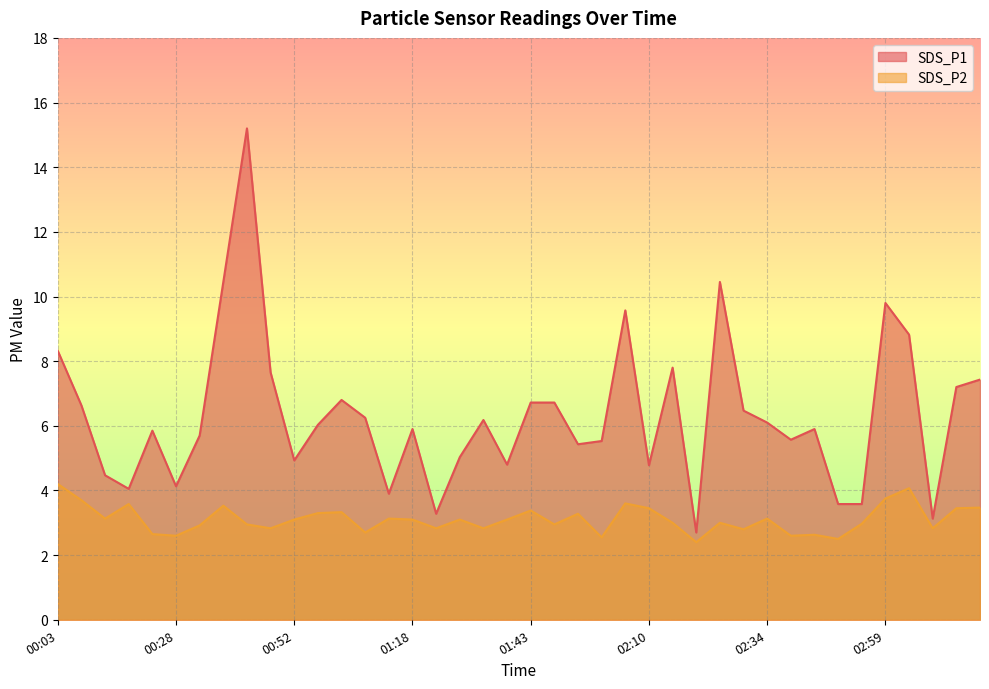

How many series are shown in this chart?

2